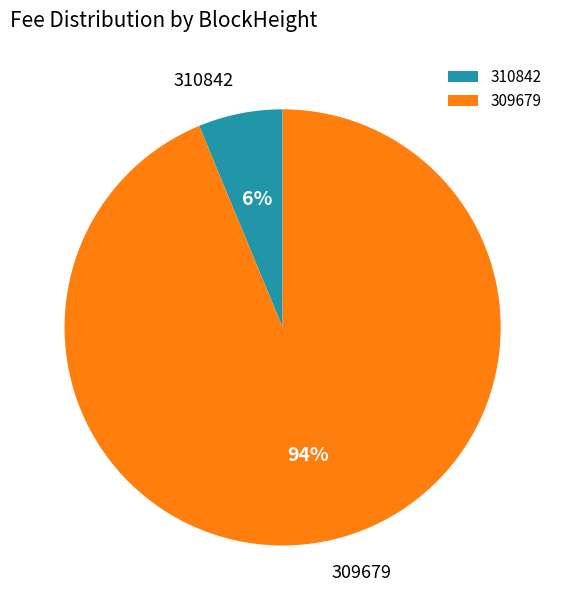

The 310842 slice represents 1% of the pie. True or false?

False